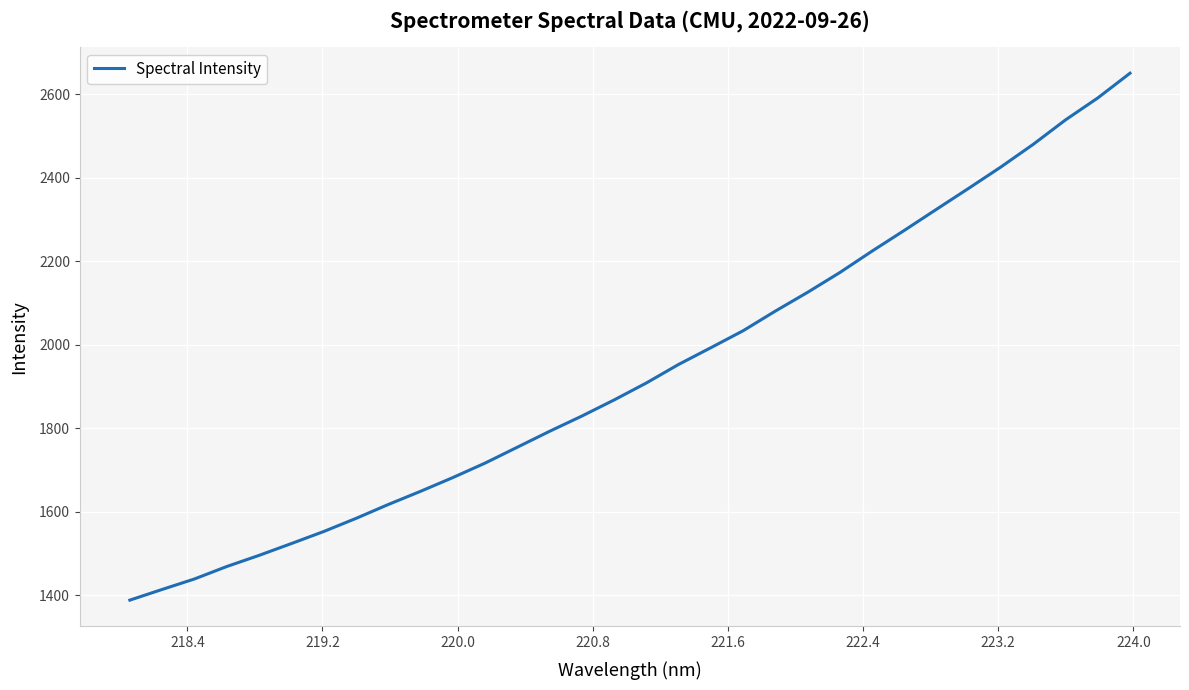

What is the greatest value displayed?

2650.6